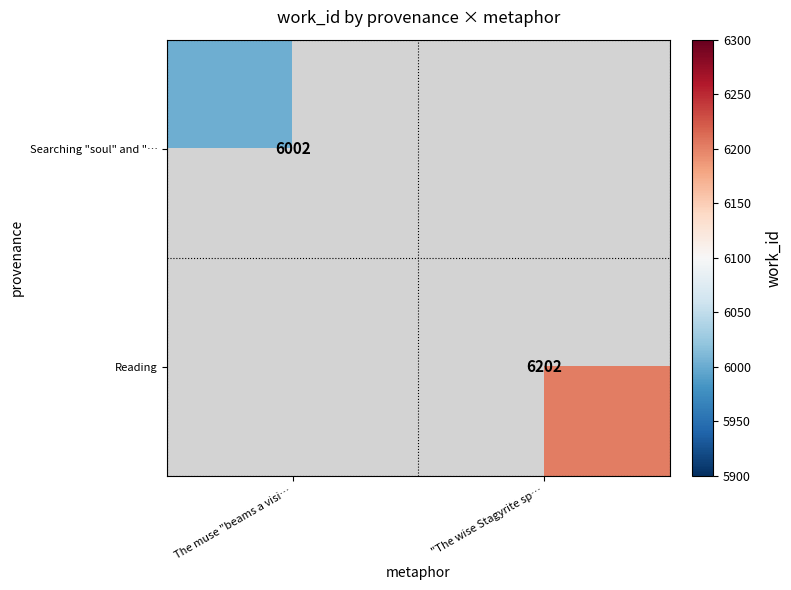

True or false: Searching "soul" and "… has a value of 6002 at The muse "beams a visi….

True